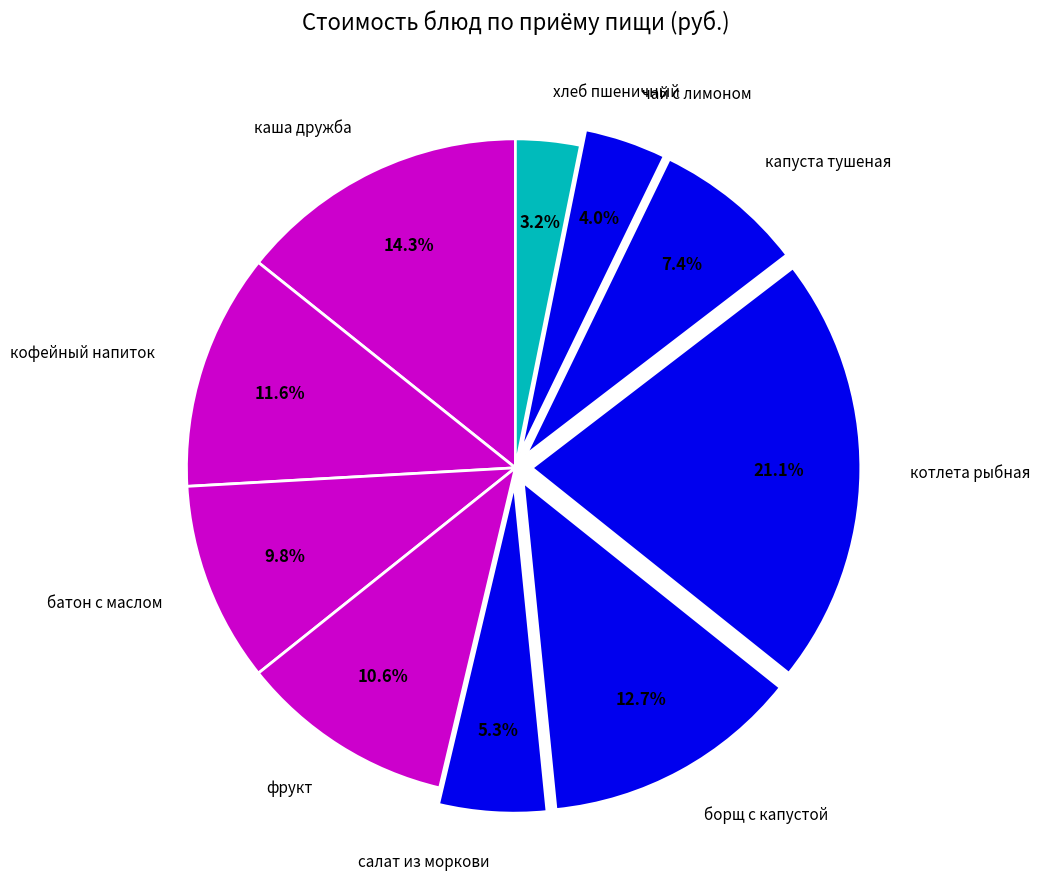

Between борщ с капустой and хлеб пшеничный, which is larger?

борщ с капустой